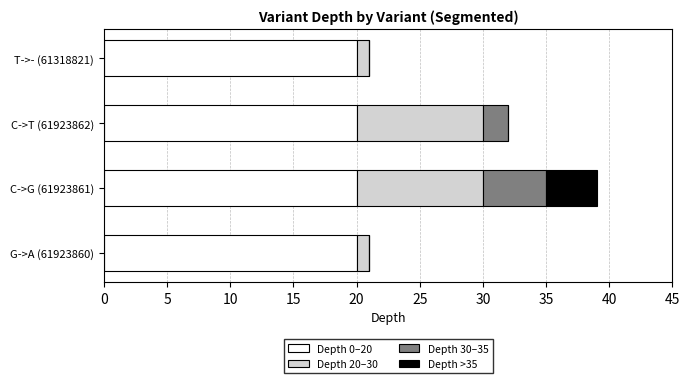

At which category is the sum across all series the highest?

C->G (61923861)